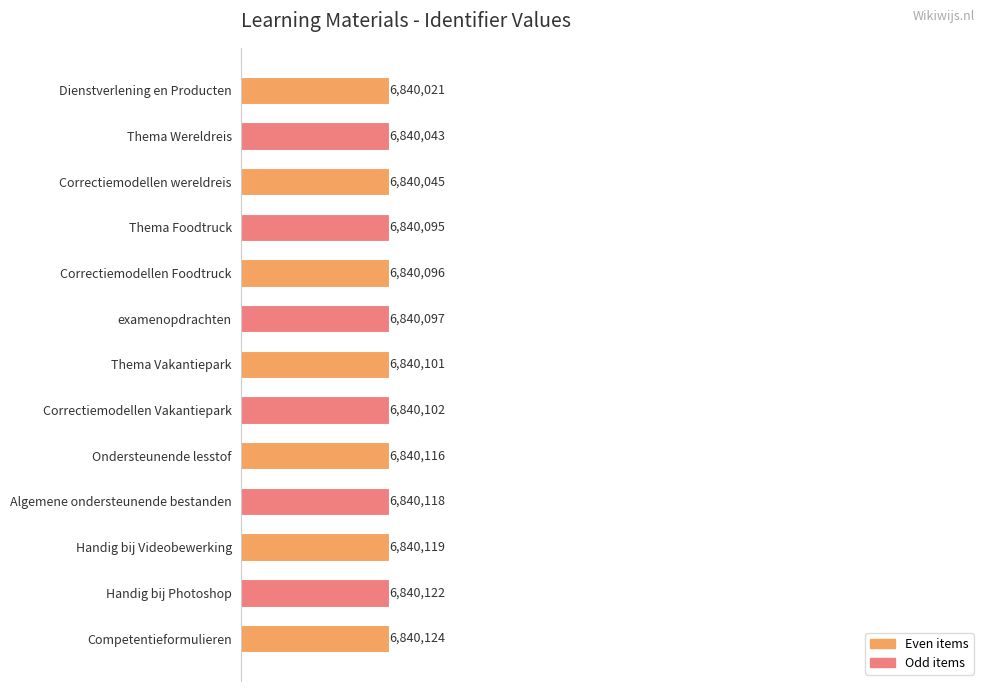

Rank the categories by value from lowest to highest.

Dienstverlening en Producten, Thema Wereldreis, Correctiemodellen wereldreis, Thema Foodtruck, Correctiemodellen Foodtruck, examenopdrachten, Thema Vakantiepark, Correctiemodellen Vakantiepark, Ondersteunende lesstof, Algemene ondersteunende bestanden, Handig bij Videobewerking, Handig bij Photoshop, Competentieformulieren